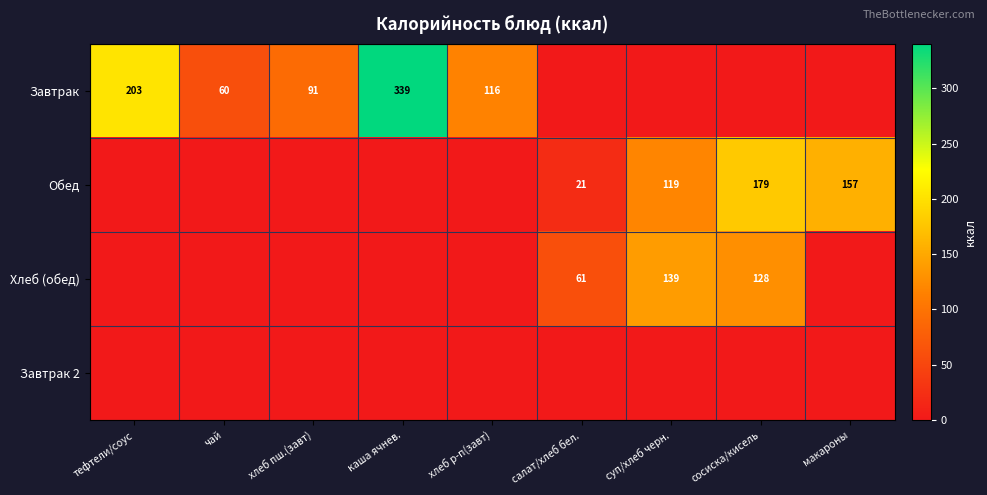

True or false: Завтрак has a value of 116 at хлеб р-п(завт).

True